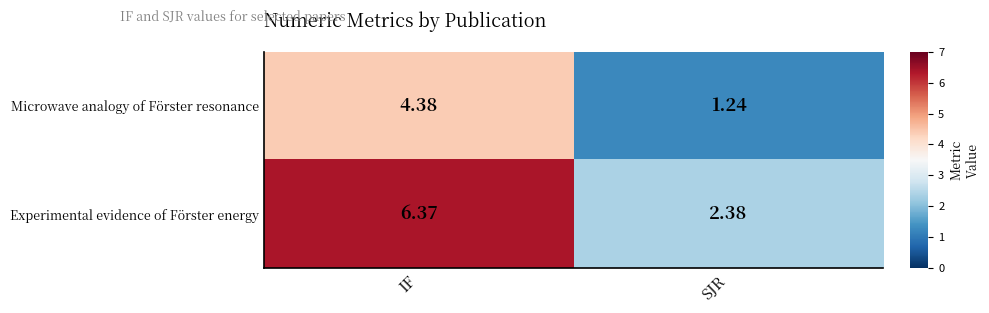

At which label does Experimental evidence of Förster energy first exceed 6?

IF